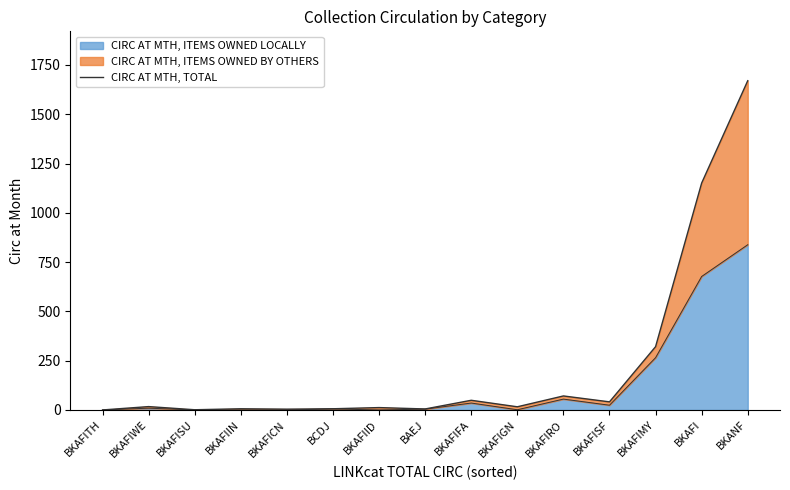

How many lines are shown in the chart?

1